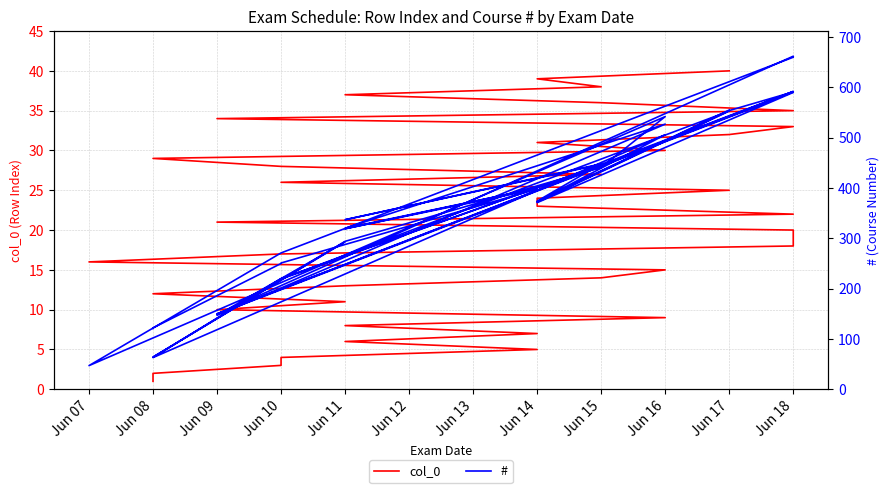

How many distinct data groups are displayed?

2